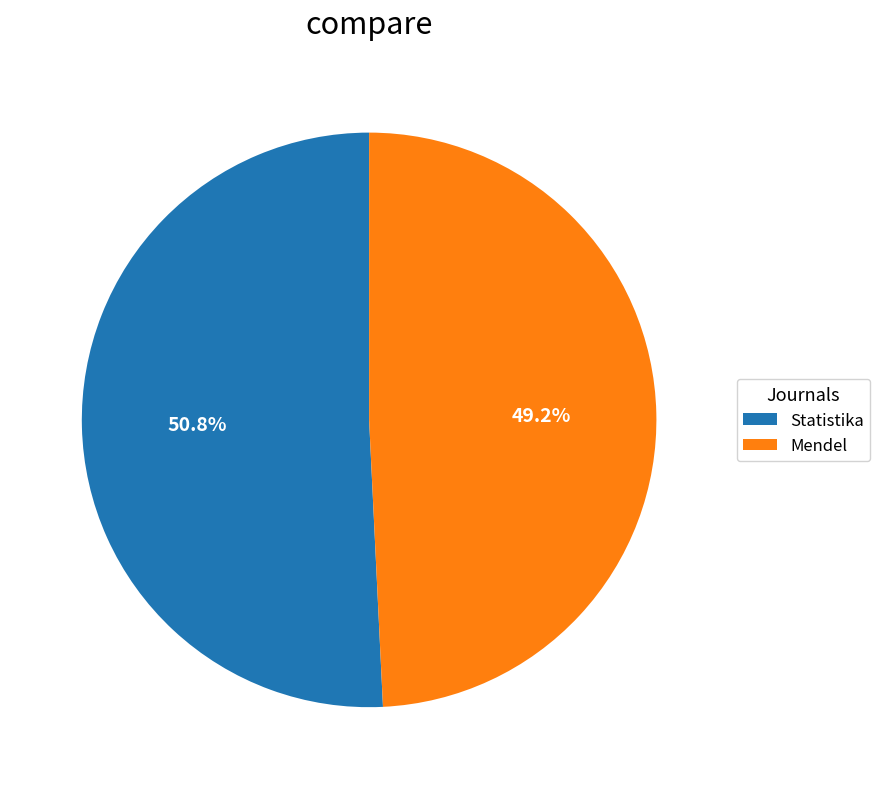

To the nearest percent, what portion does Statistika represent?

51%